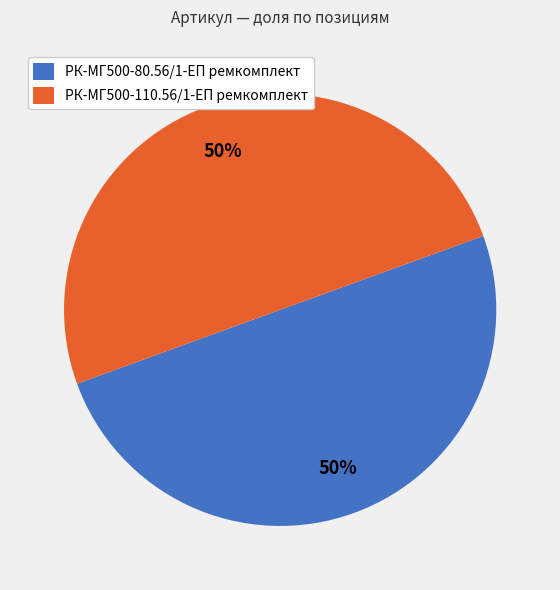

What is the ratio of the value at РК-МГ500-110.56/1-ЕП ремкомплект to the value at РК-МГ500-80.56/1-ЕП ремкомплект?

1.0